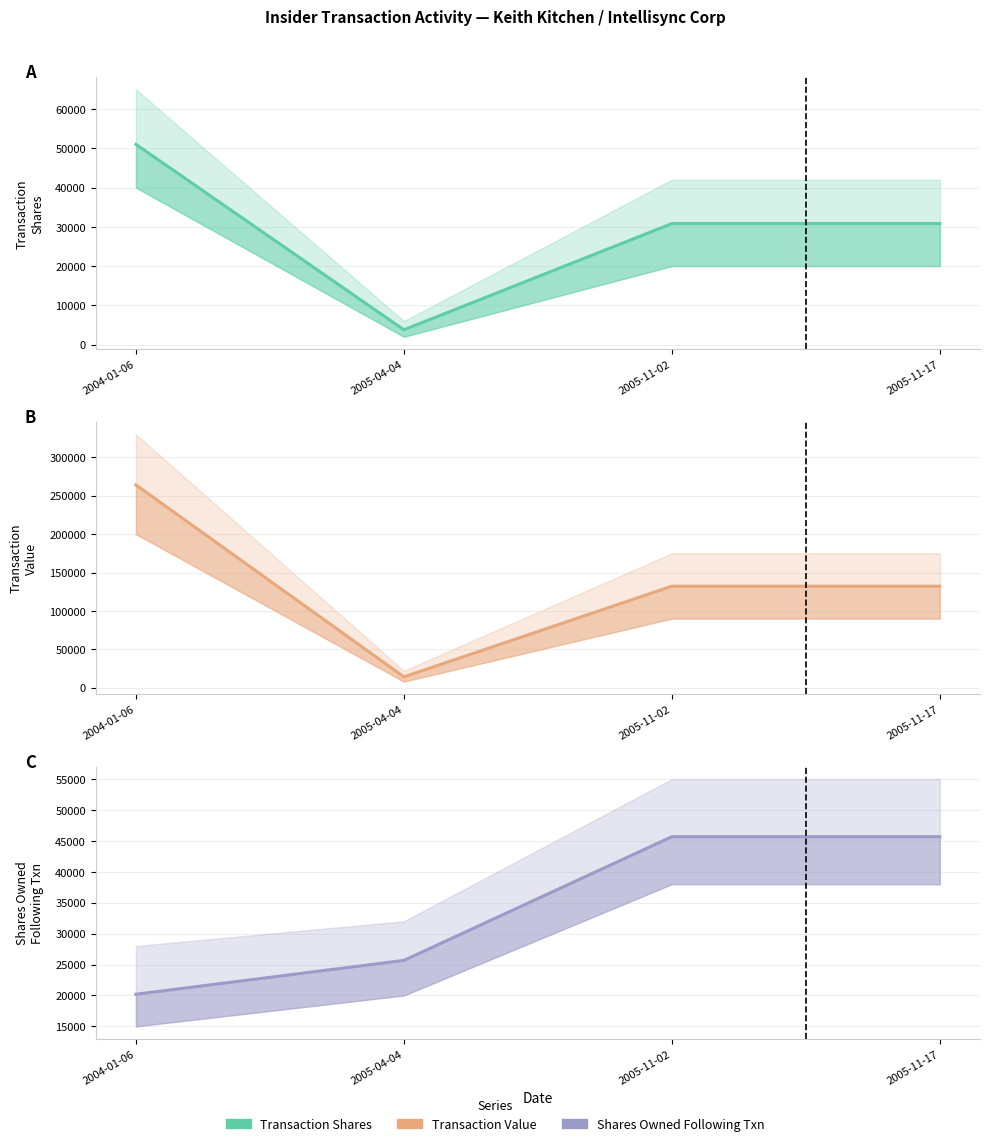

What is the value of the transactionShares point at the 1st from the left?

51028